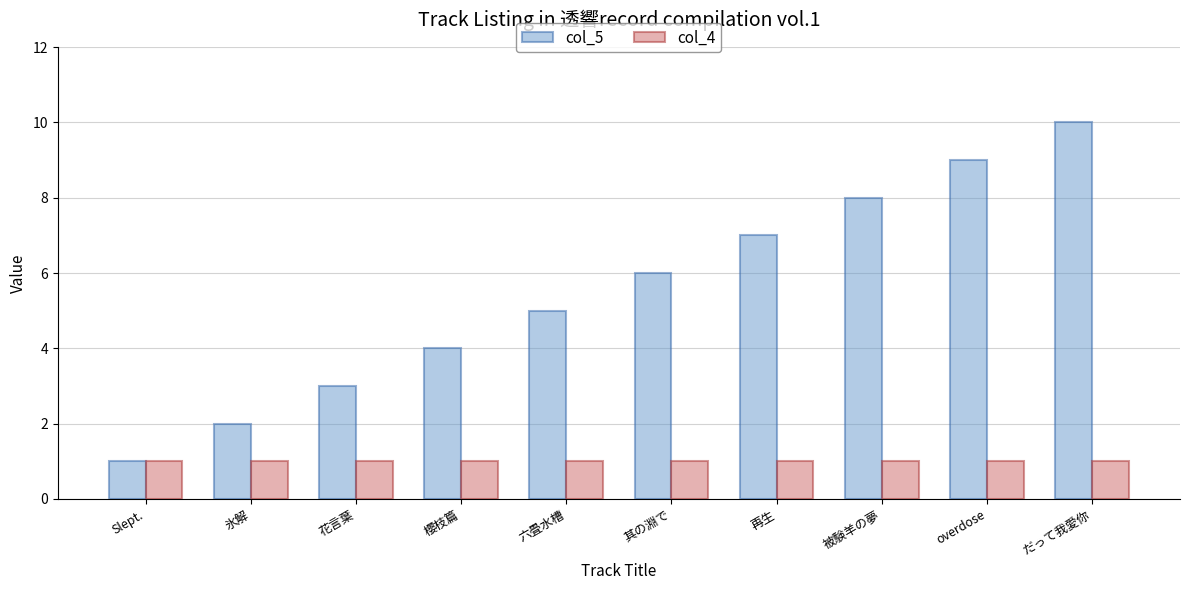

What is the approximate value of col_4 at 櫻枝篇?

1